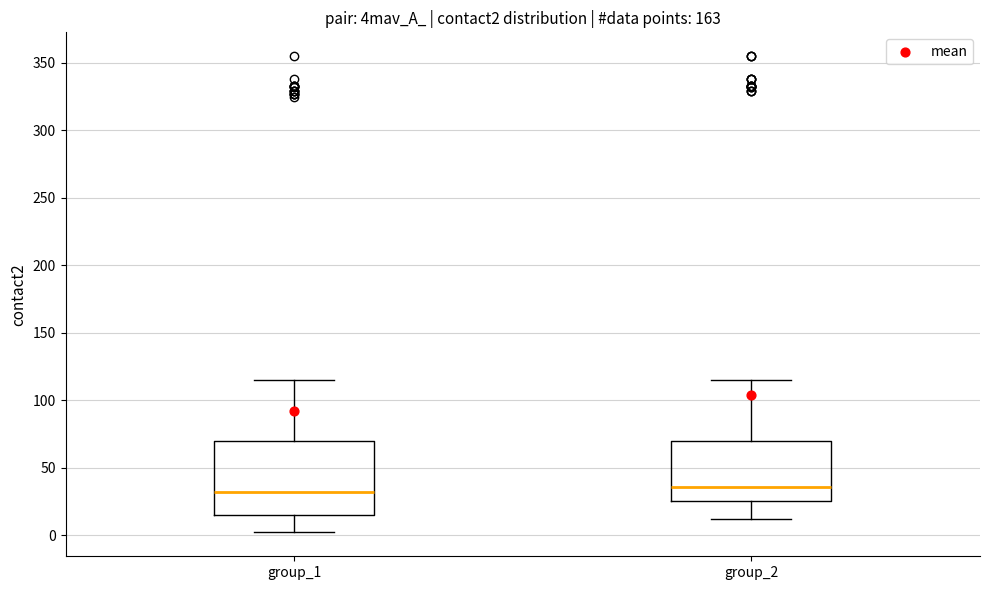

Reading left to right, transcribe this box plot: for each box, give where its median line is, the range the box spans, and where its two whiskers end, as read against the y-axis. The values are not printed on the chart, so give them approximately, as read against the axis.

group_1: median 30, box 15 to 70, whiskers 0 to 115
group_2: median 35, box 25 to 70, whiskers 10 to 115